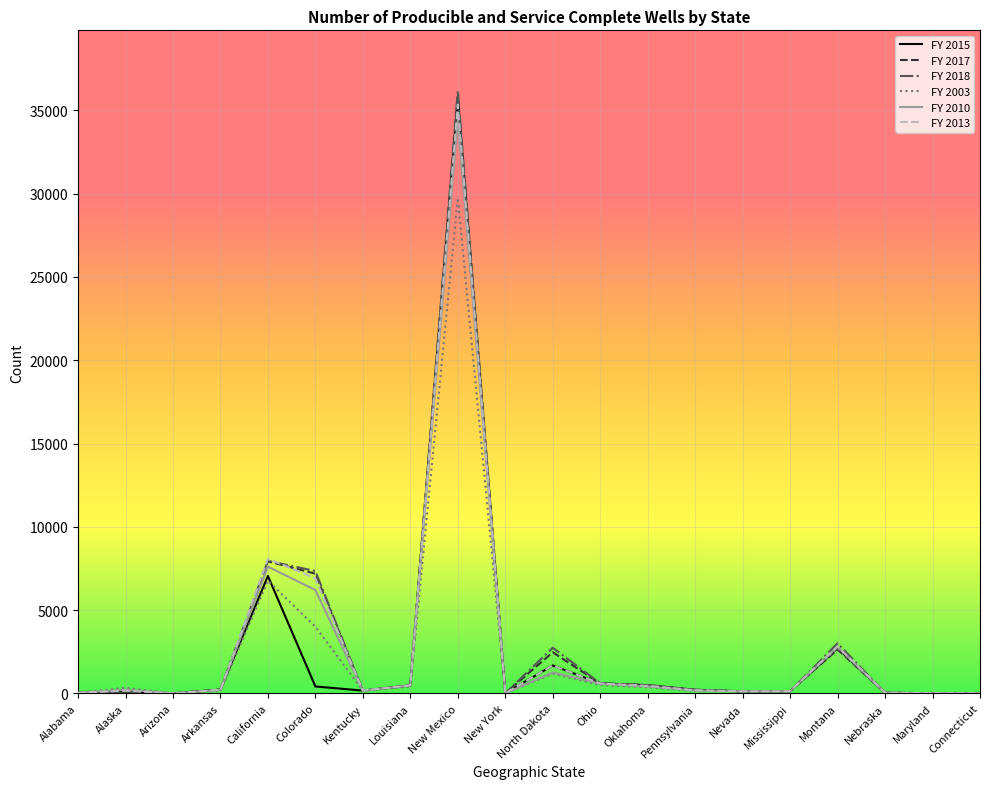

What are all the series names shown in the legend?

FY 2015, FY 2017, FY 2018, FY 2003, FY 2010, FY 2013